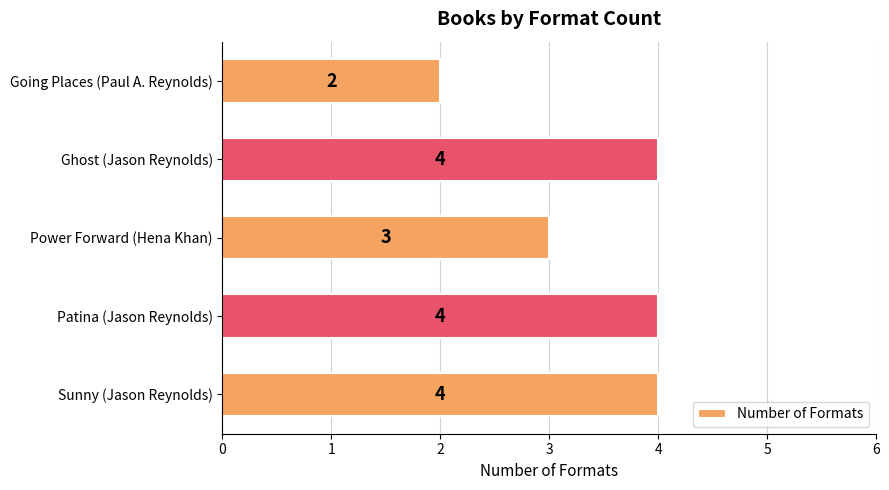

The chart shows a value of 4 at Ghost (Jason Reynolds). True or false?

True